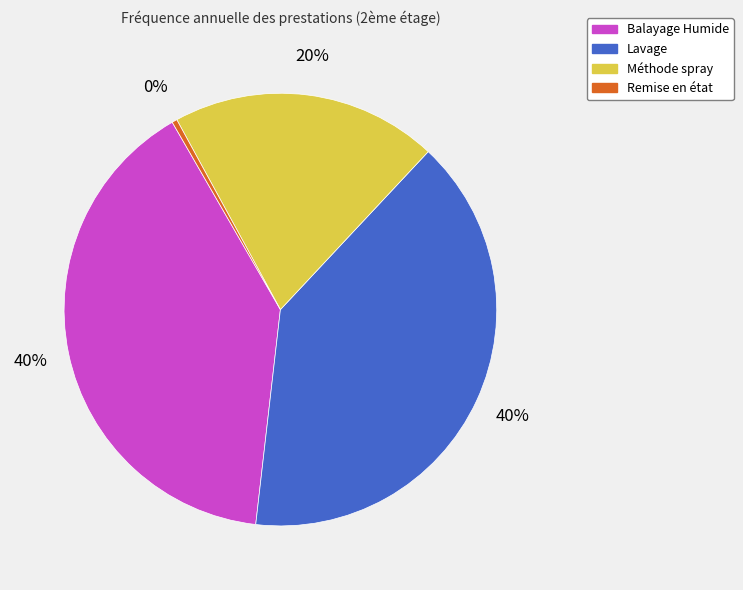

To the nearest percent, what percentage of the pie is Méthode spray?

20%